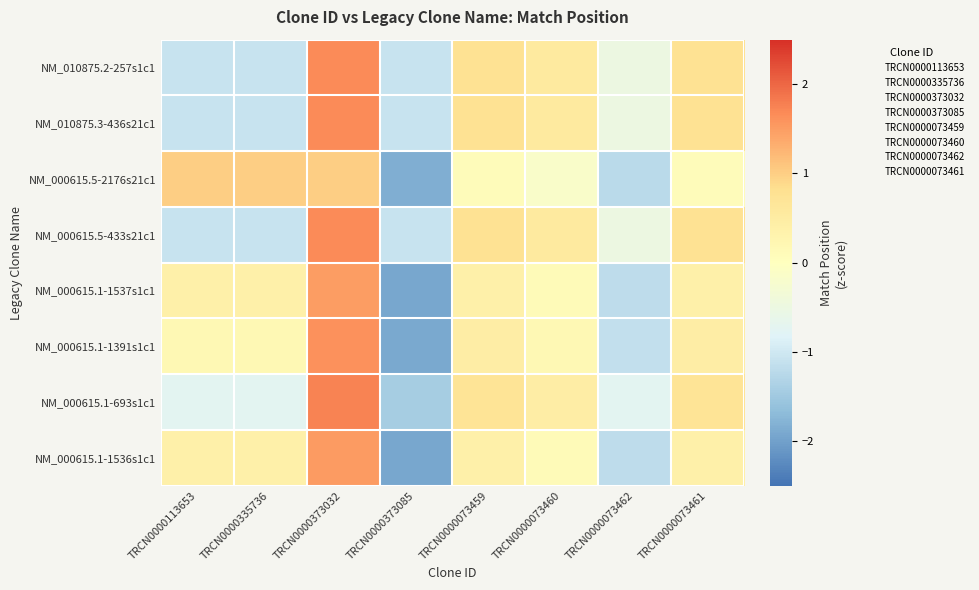

At which category is the sum across all series the highest?

TRCN0000373032